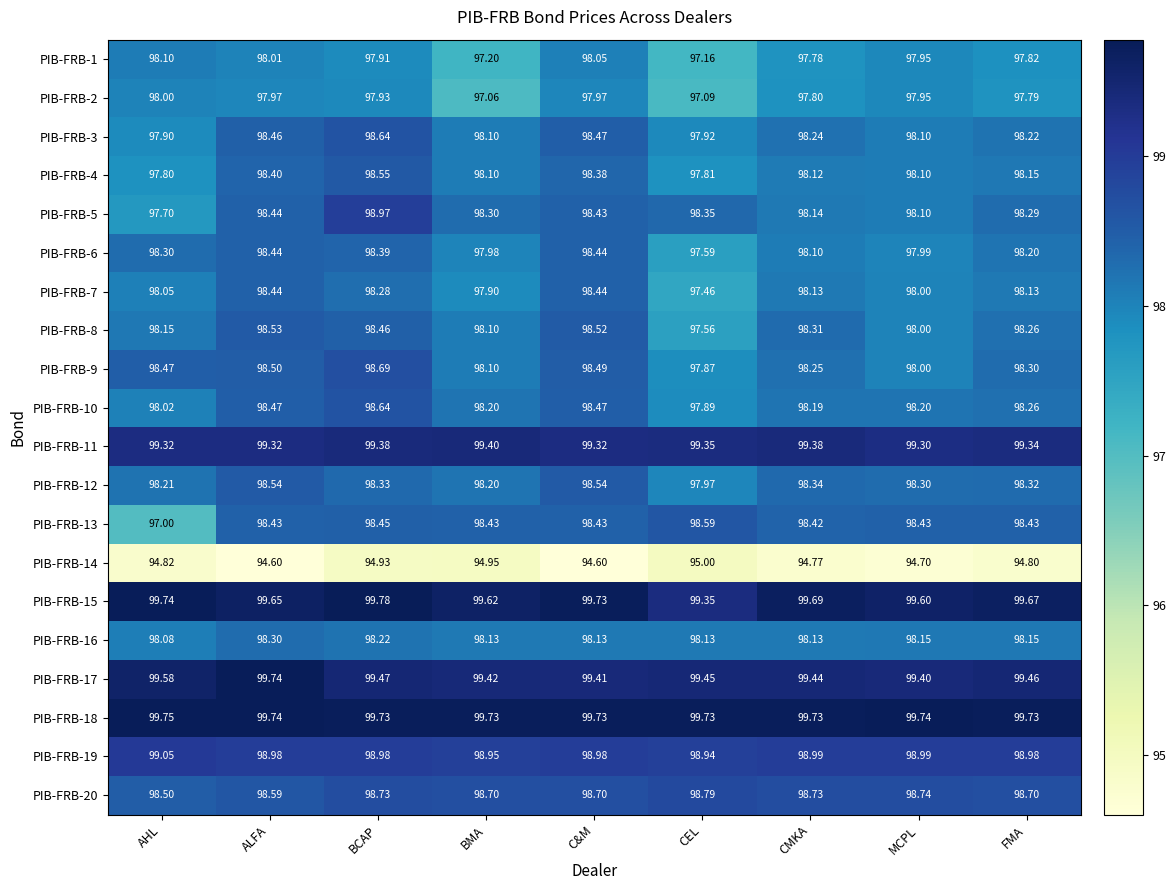

Which category has the lowest value in the PIB-FRB-13 series?

AHL